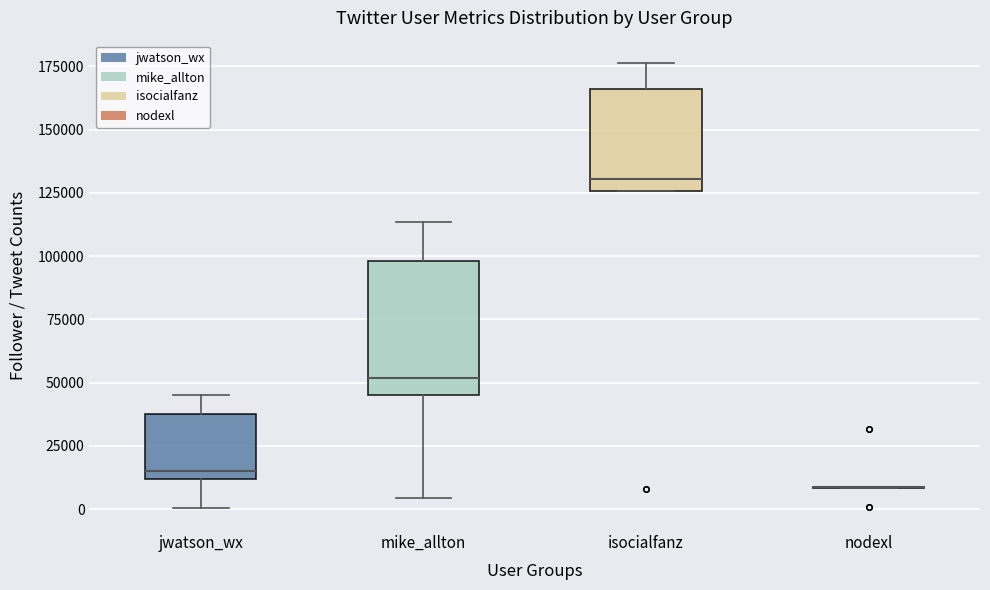

Which box is the tallest, from its lower edge to its upper edge?

mike_allton